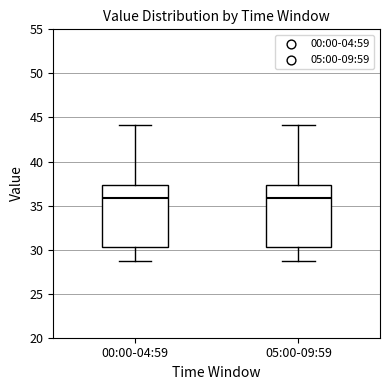

Reading left to right, transcribe this box plot: for each box, give where its median line is, the range the box spans, and where its two whiskers end, as read against the y-axis. The values are not printed on the chart, so give them approximately, as read against the axis.

00:00-04:59: median 36.0, box 30.5 to 37.5, whiskers 28.5 to 44.0
05:00-09:59: median 36.0, box 30.5 to 37.5, whiskers 28.5 to 44.0